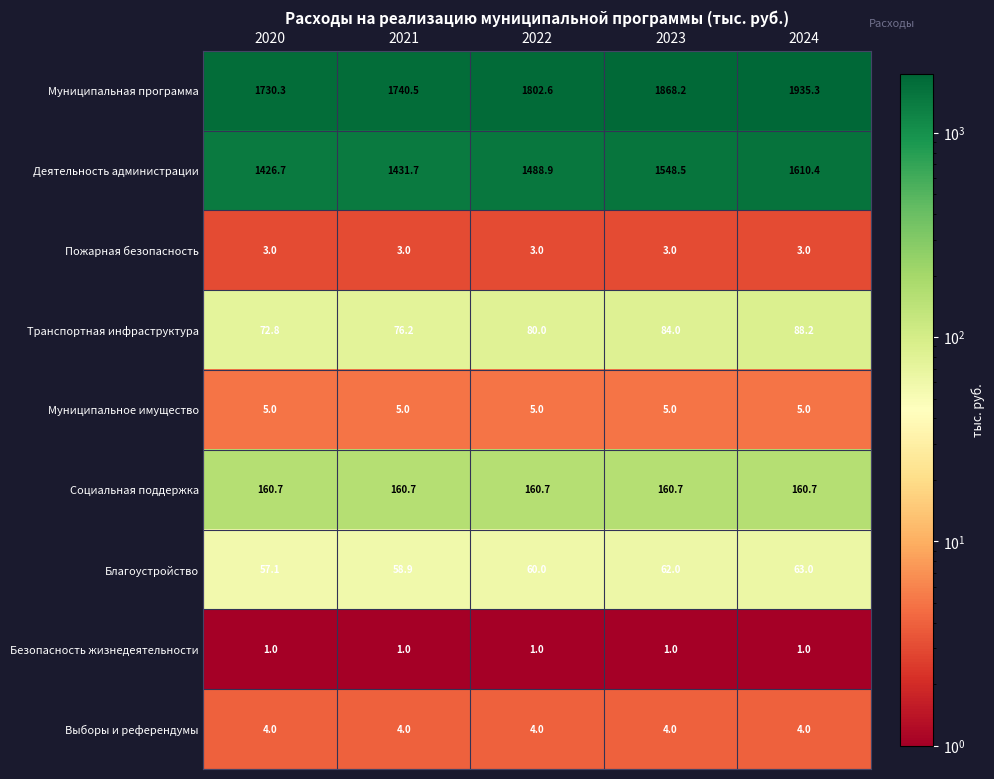

Count the Благоустройство values in the range 58 to 62.

3